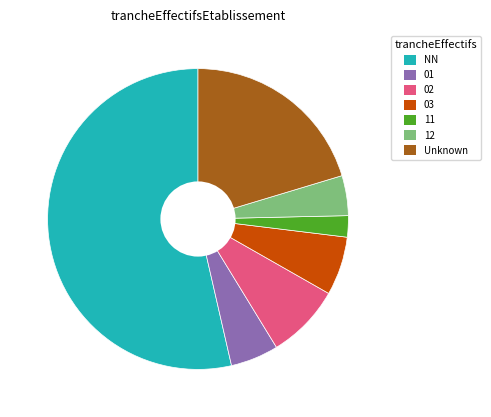

Is it true that 11 is 11% of the pie?

False